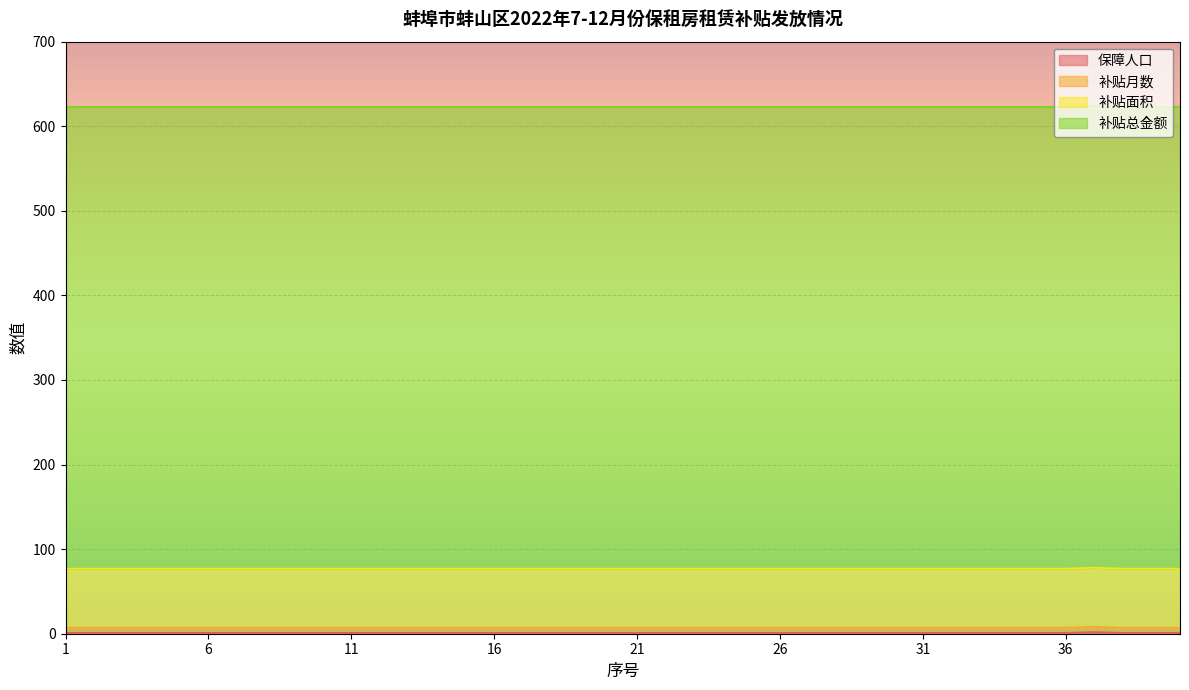

Which series has the largest total across all categories?

补贴总金额